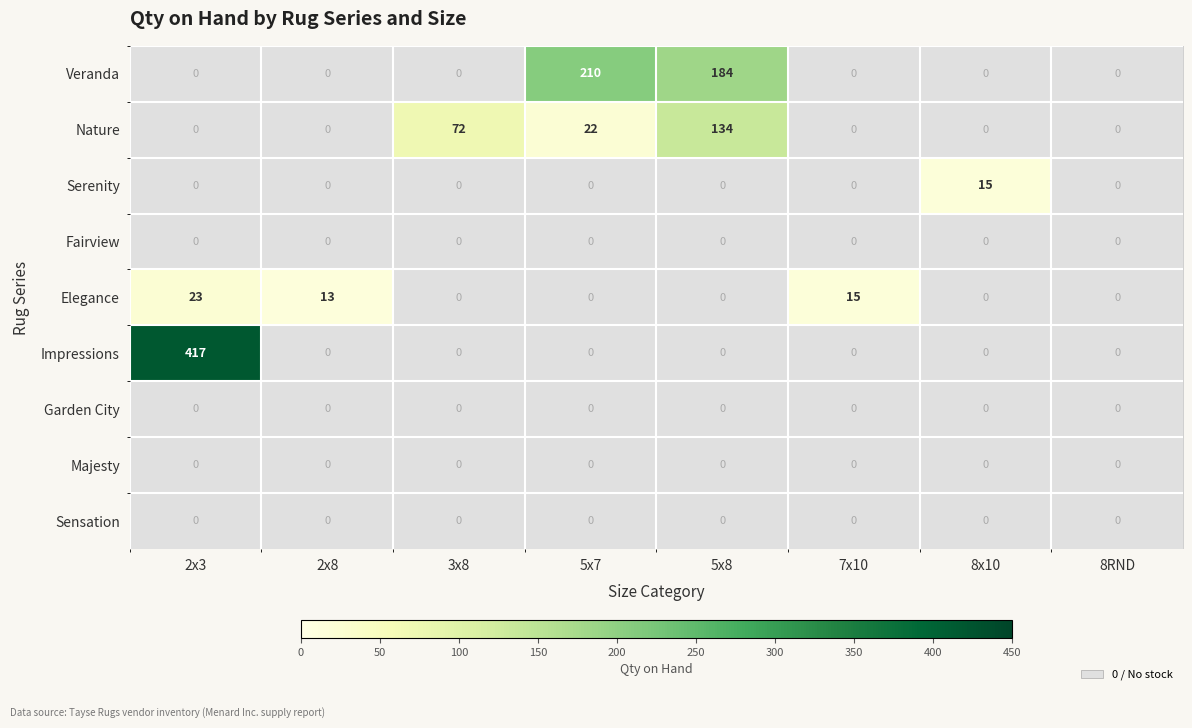

Which label corresponds to the largest value in the chart?

2x3